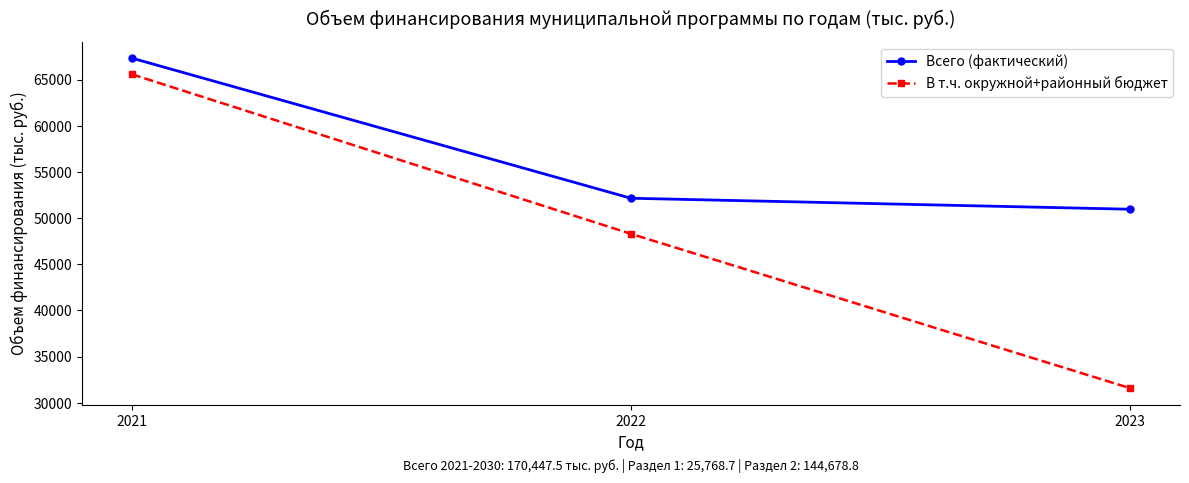

What is the maximum value shown in the chart?

67334.9